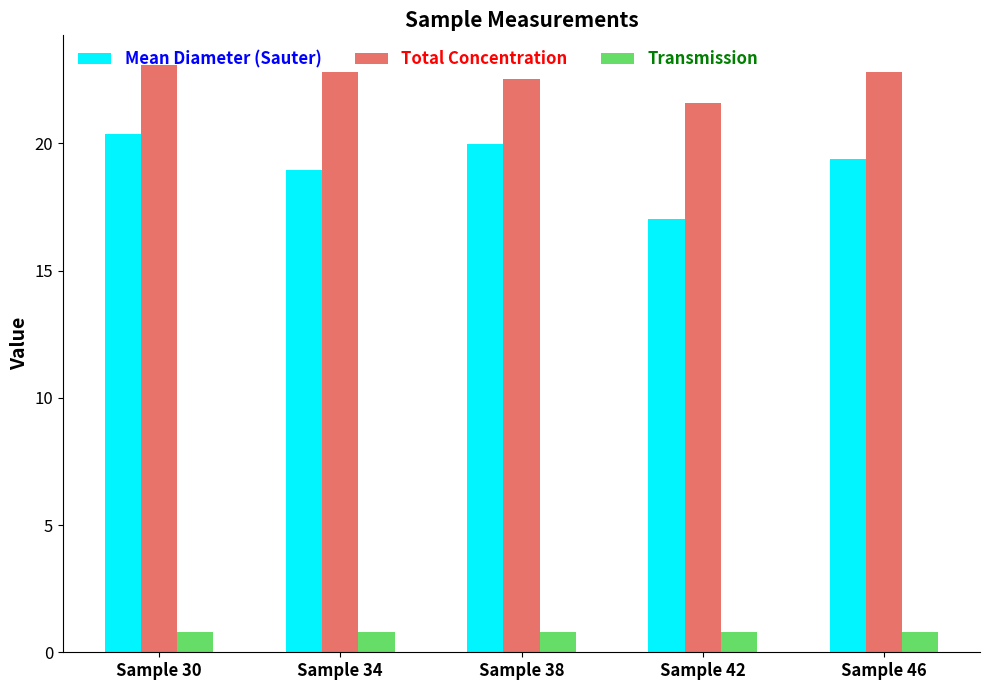

How many bars are there in each group?

3